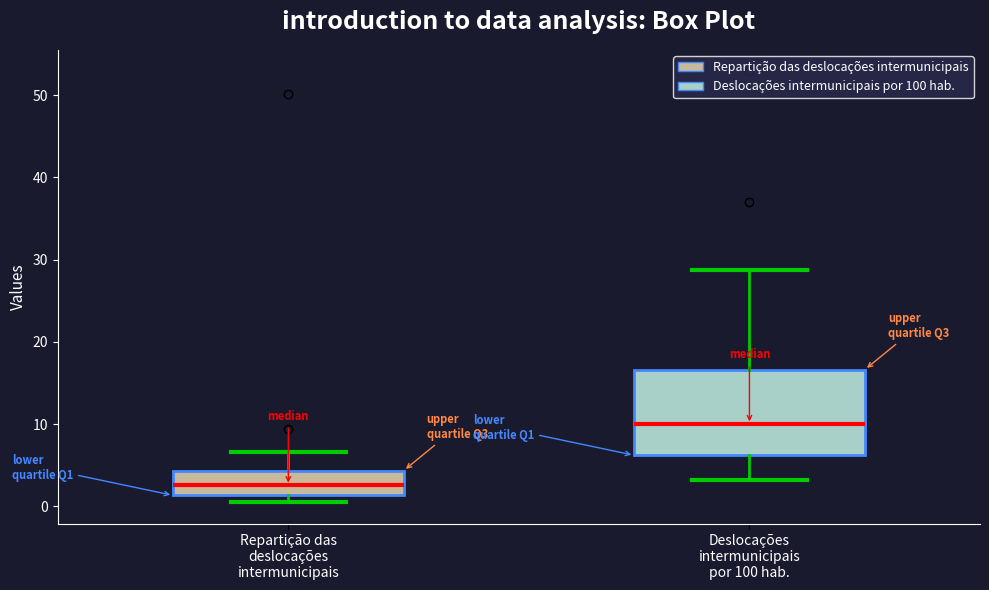

Which box is the tallest, from its lower edge to its upper edge?

Deslocações intermunicipais por 100 hab.